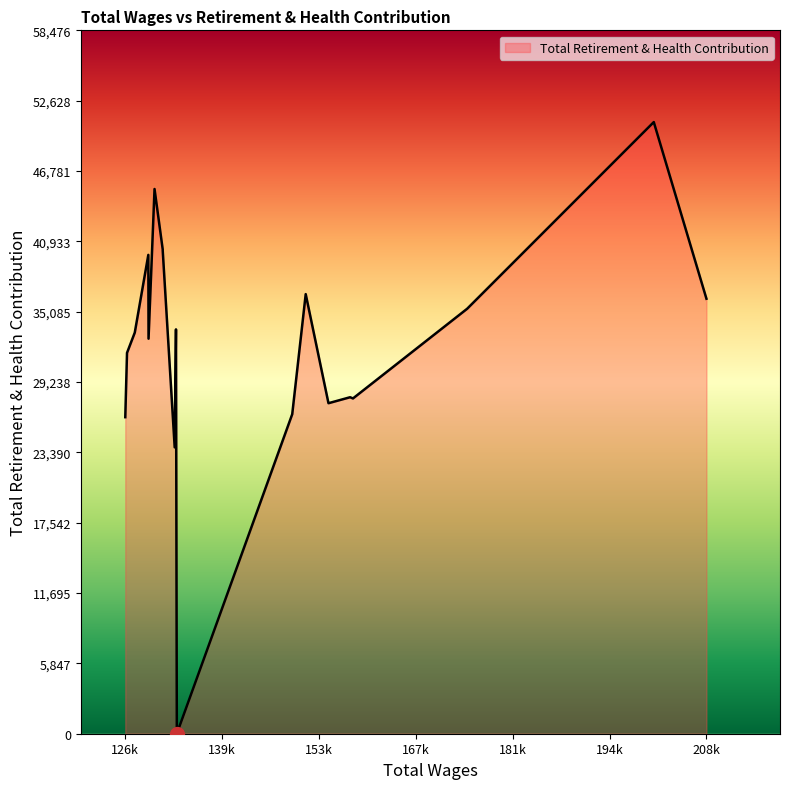

What is the difference between the maximum and minimum values?

50849